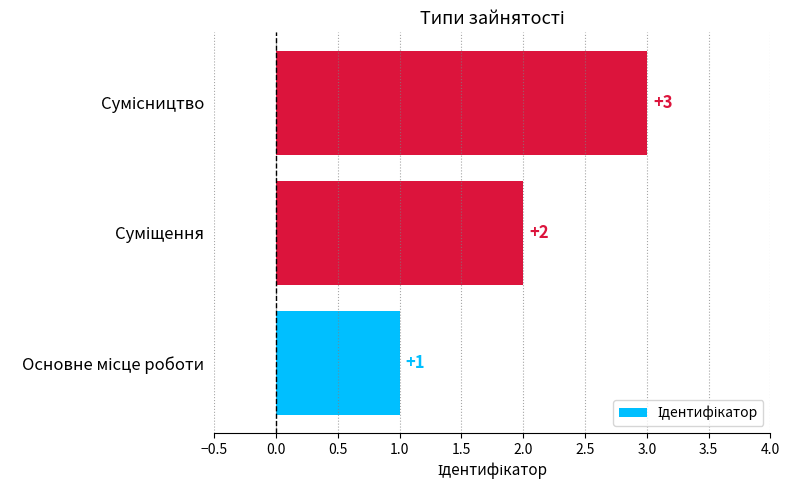

Does the chart contain any negative values?

No